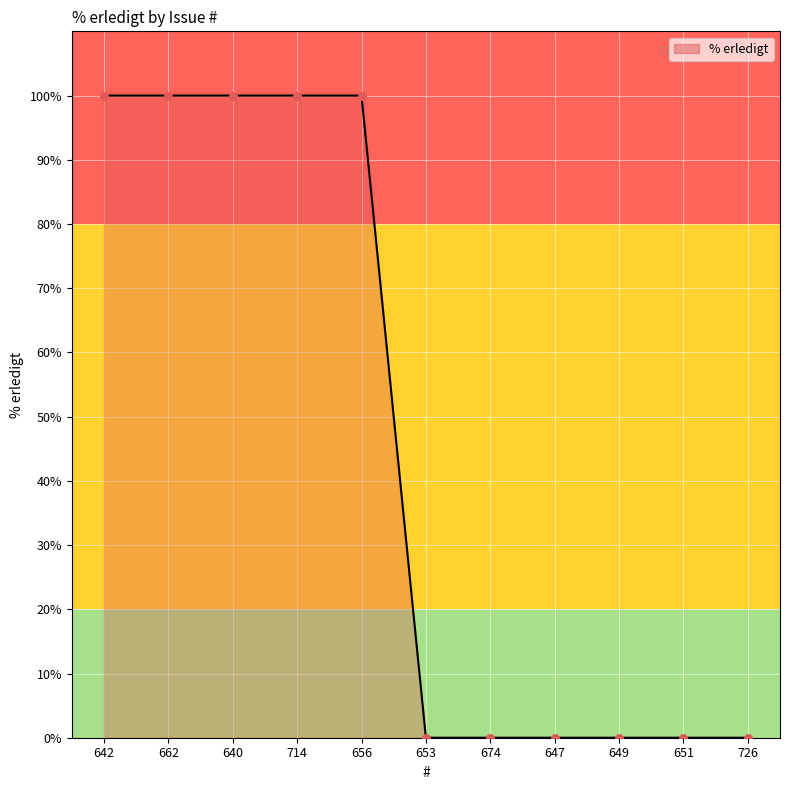

What is the change in value from 640 to 647?

-100